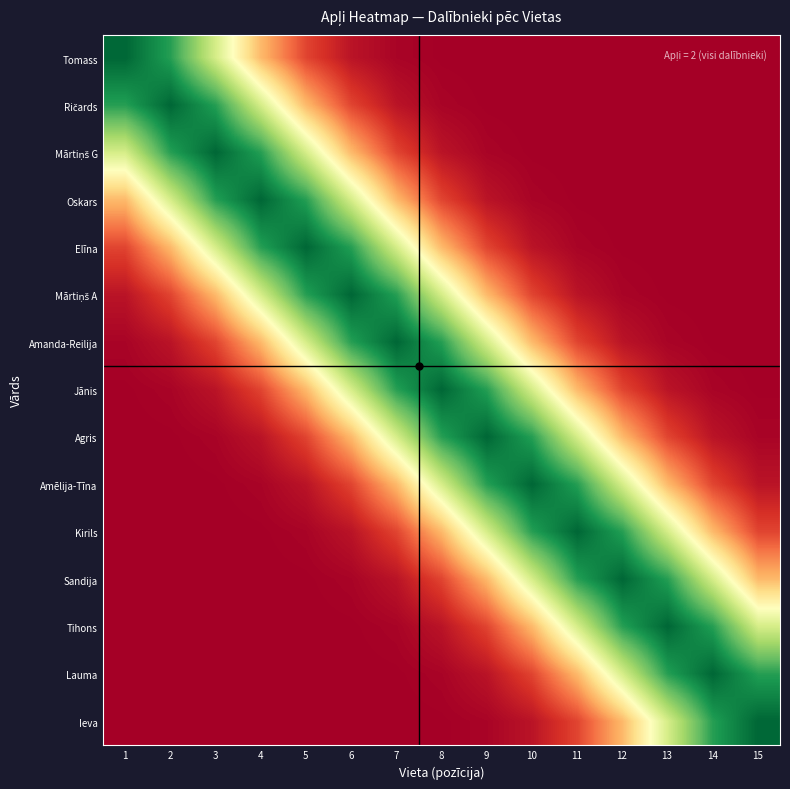

Which series has the widest spread of values?

Tomass